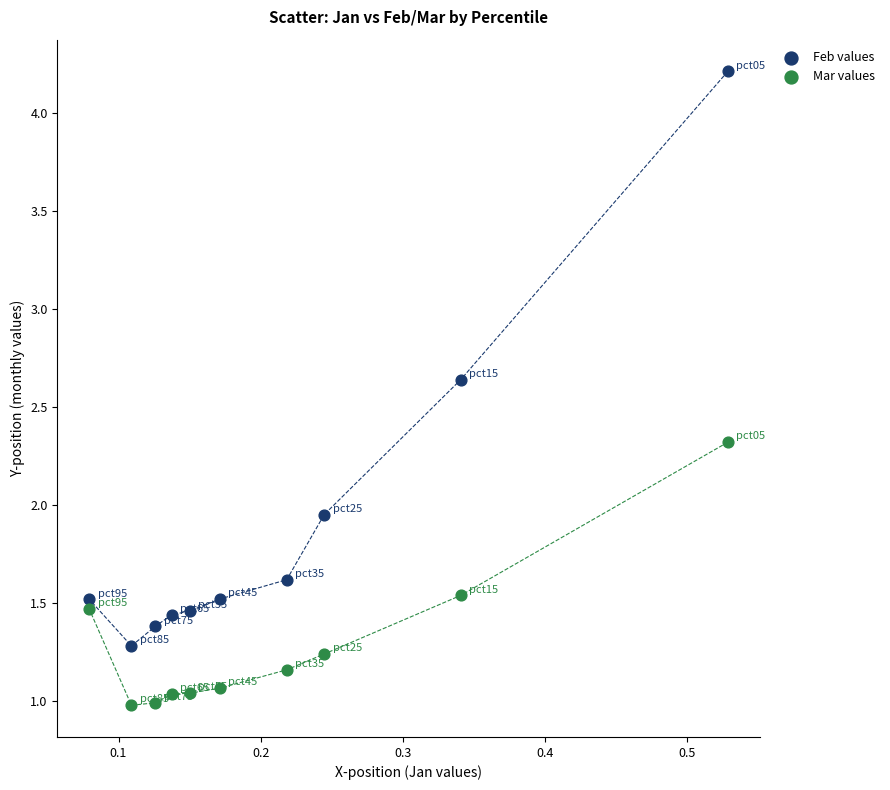

What are all the series names shown in the legend?

Feb values, Mar values